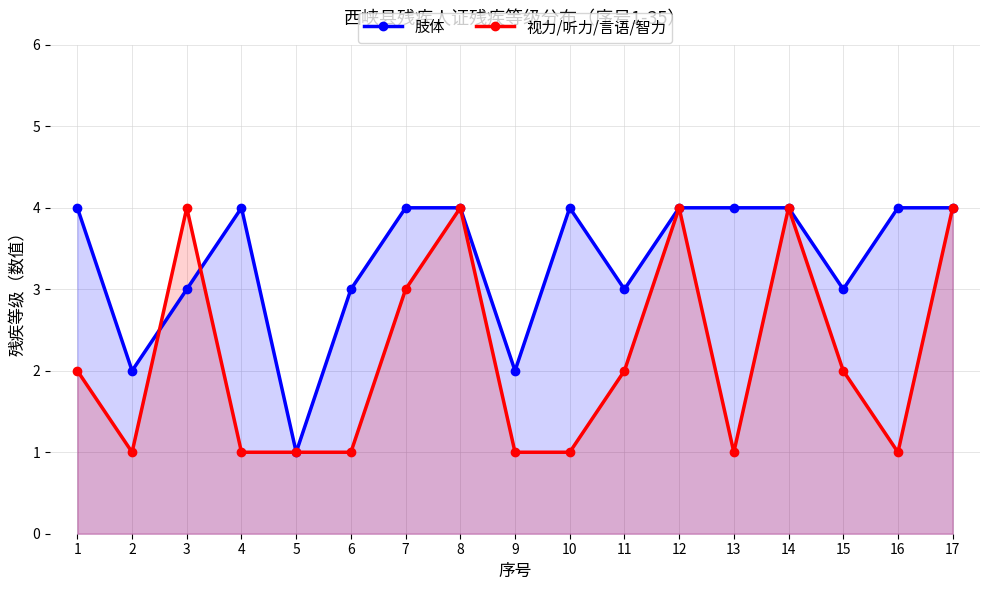

True or false: 视力/听力/言语/智力 and 肢体 cross at least once.

True